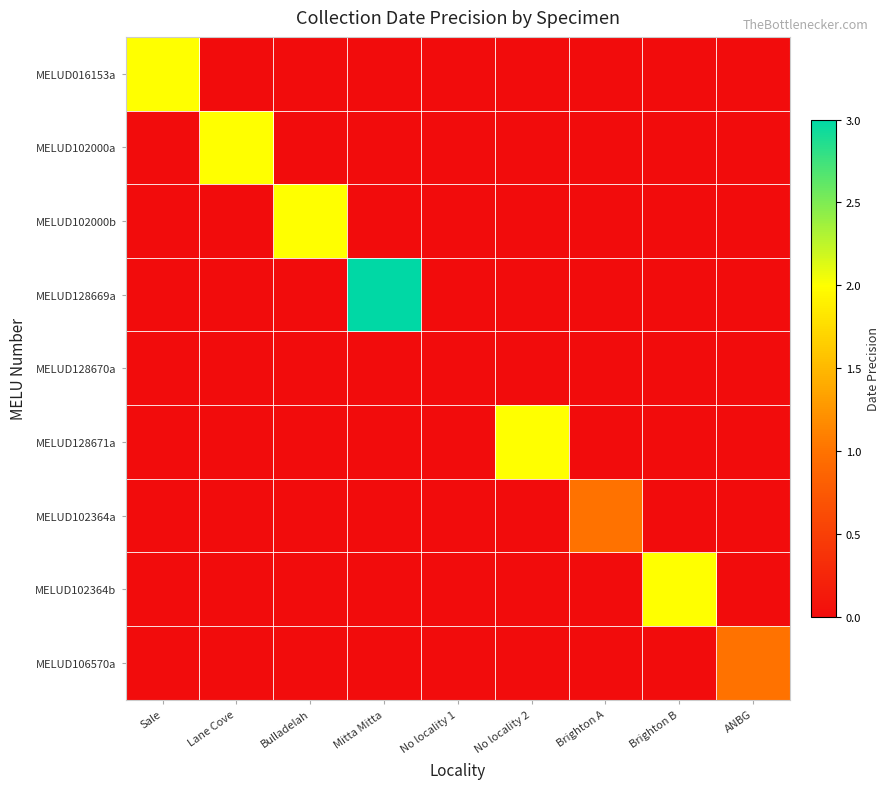

What is the greatest value displayed?

3